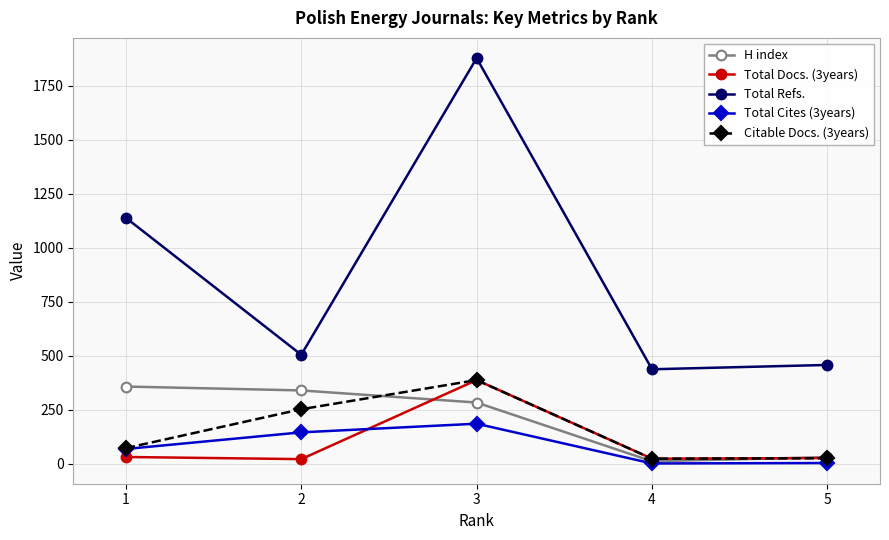

True or false: Total Refs. and Total Docs. (3years) intersect in this chart.

False